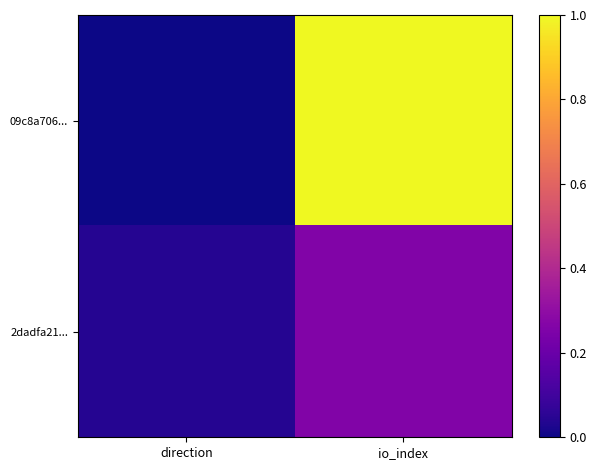

Which category has the highest value across all series?

io_index